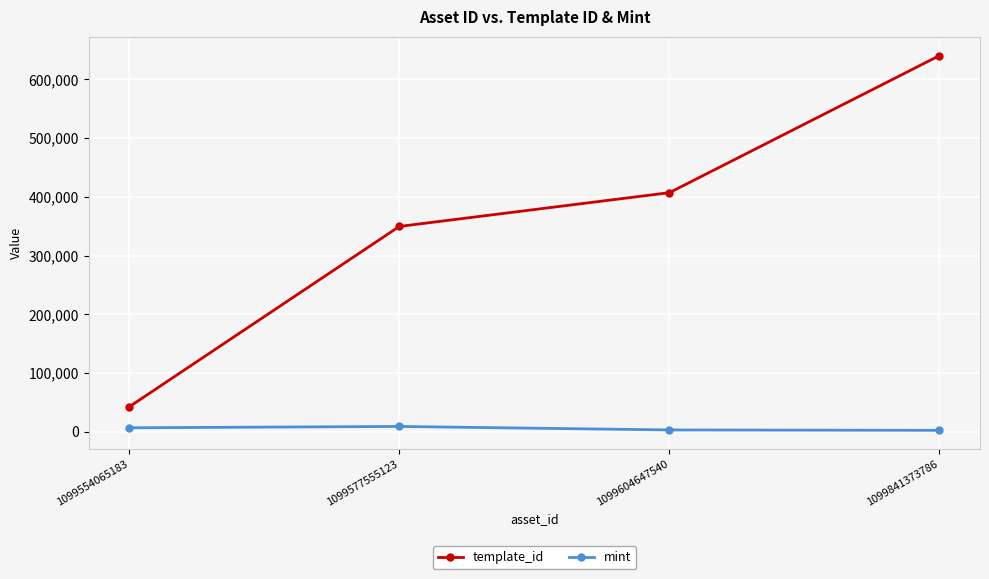

Is it true that template_id equals 640424 at 1099841373786?

True